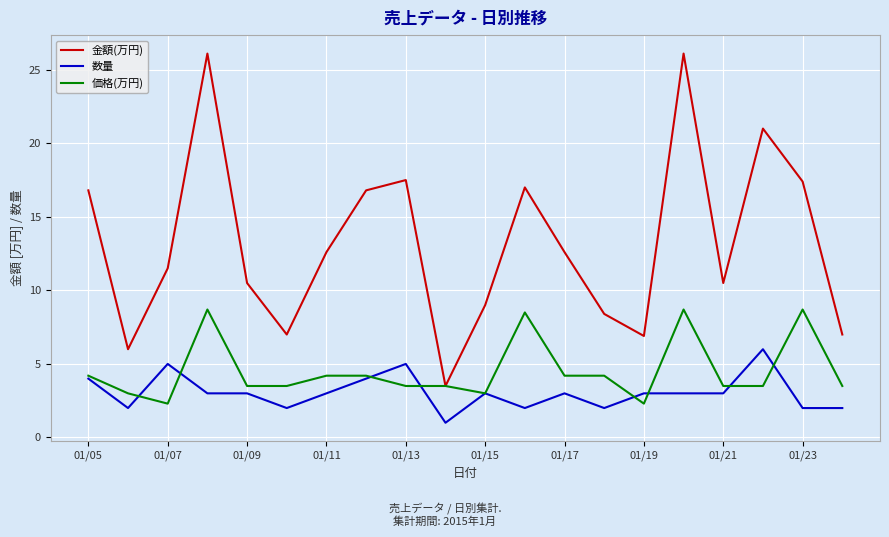

What is the lowest value of the 価格(万円) series?

2.3